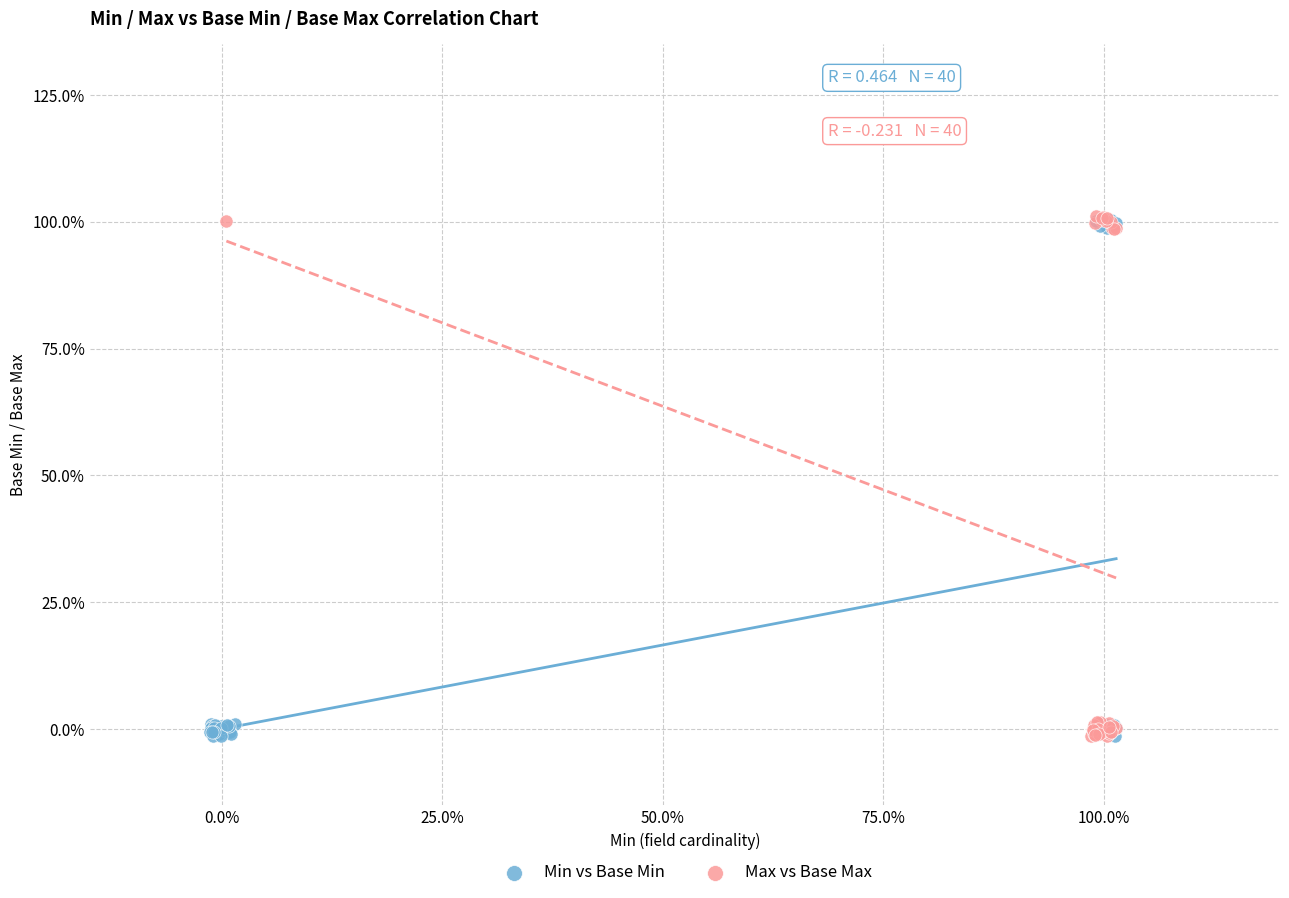

What are all the series names shown in the legend?

Min vs Base Min, Max vs Base Max